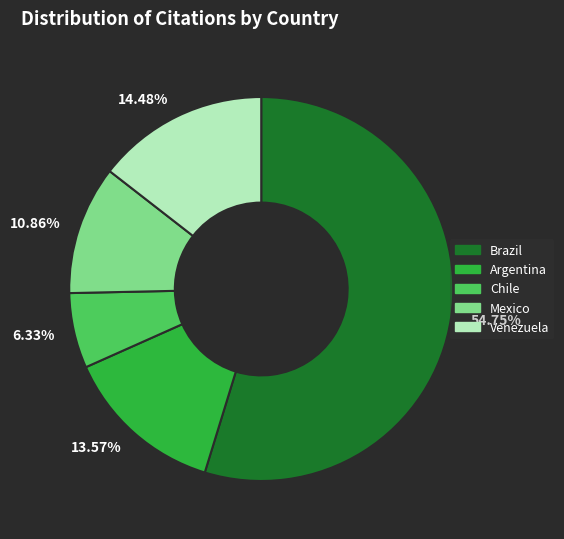

To the nearest percent, what portion does Brazil represent?

55%